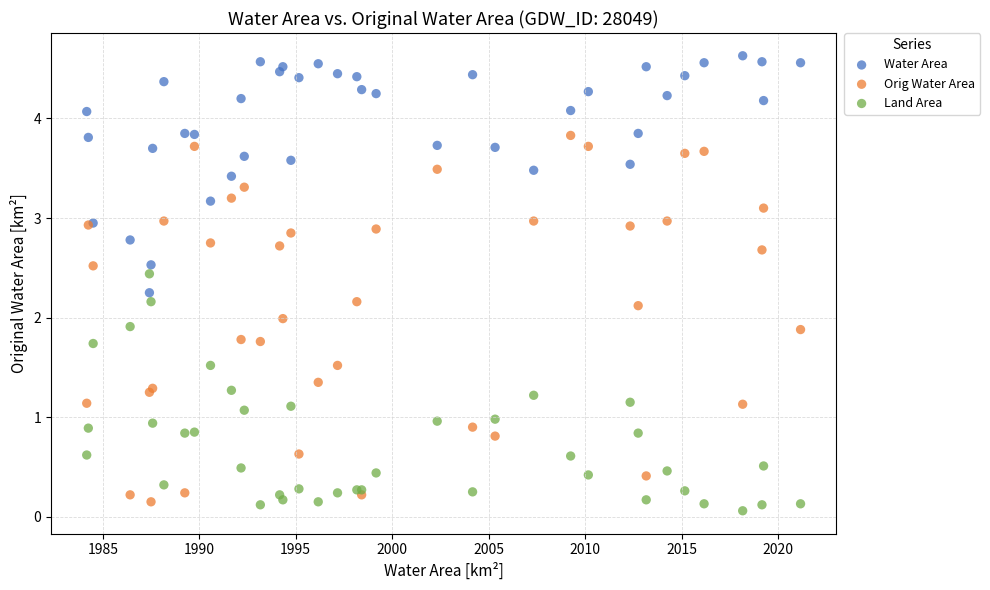

Which series contains the highest Y value?

Water Area